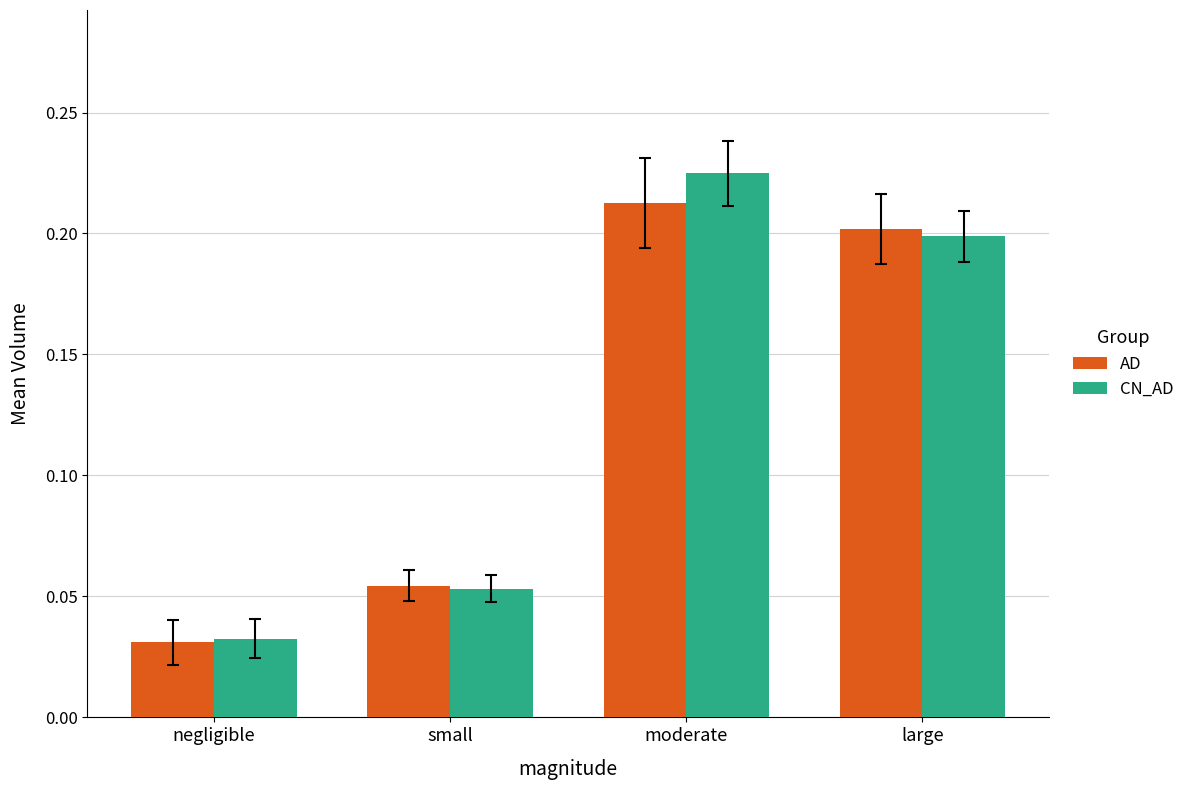

Rank the series at moderate from lowest to highest value.

AD, CN_AD